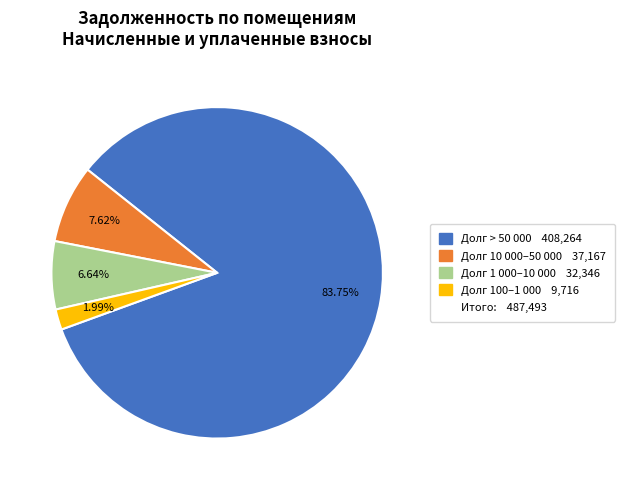

Does any single category account for the majority?

Yes